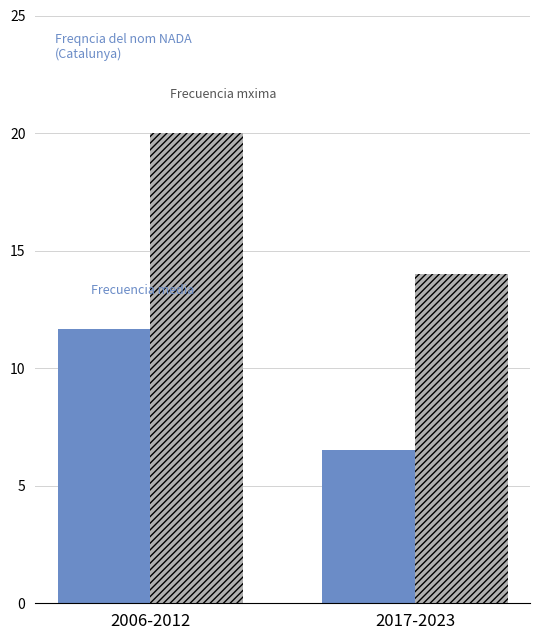

Reading left to right, list all the values displayed in this chart.

Frecuencia media: 2006-2012=11.7	2017-2023=6.5
Frecuencia mxima: 2006-2012=20.0	2017-2023=14.0